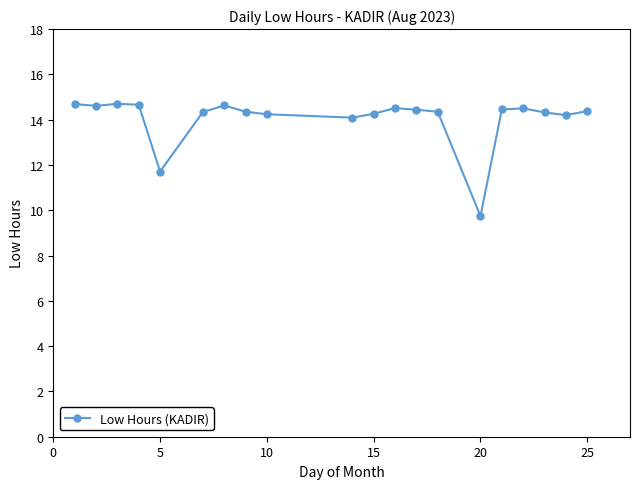

How many lines are shown in the chart?

1